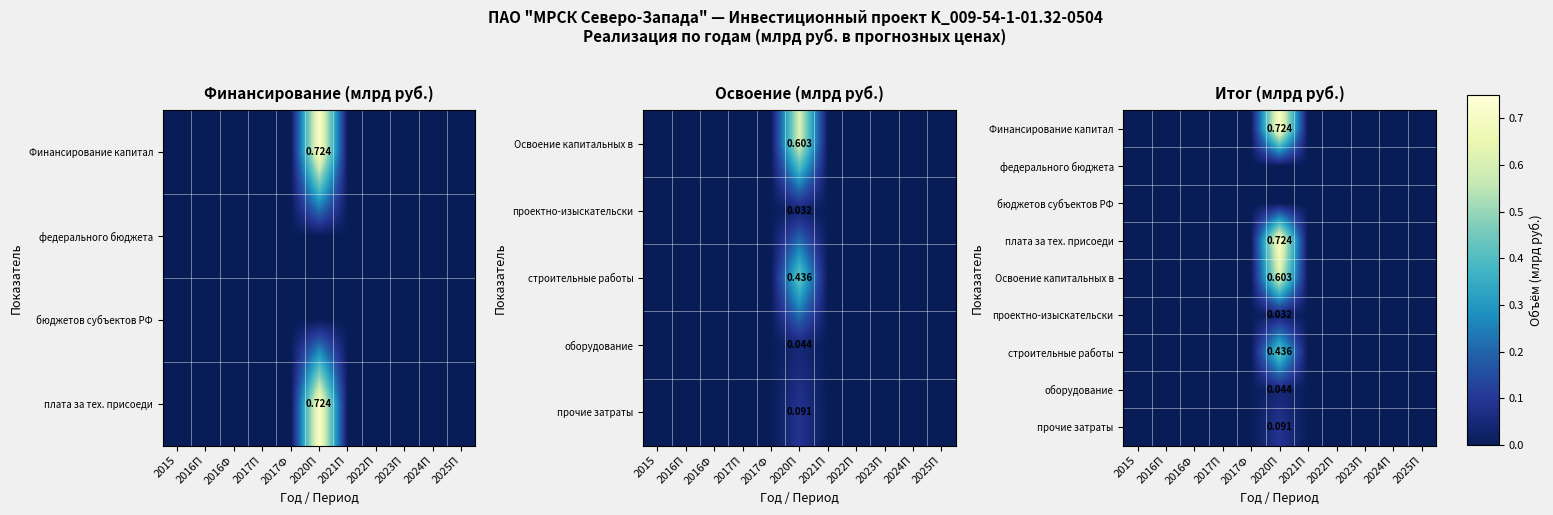

At which label is проектно-изыскательски closest to 0?

2015